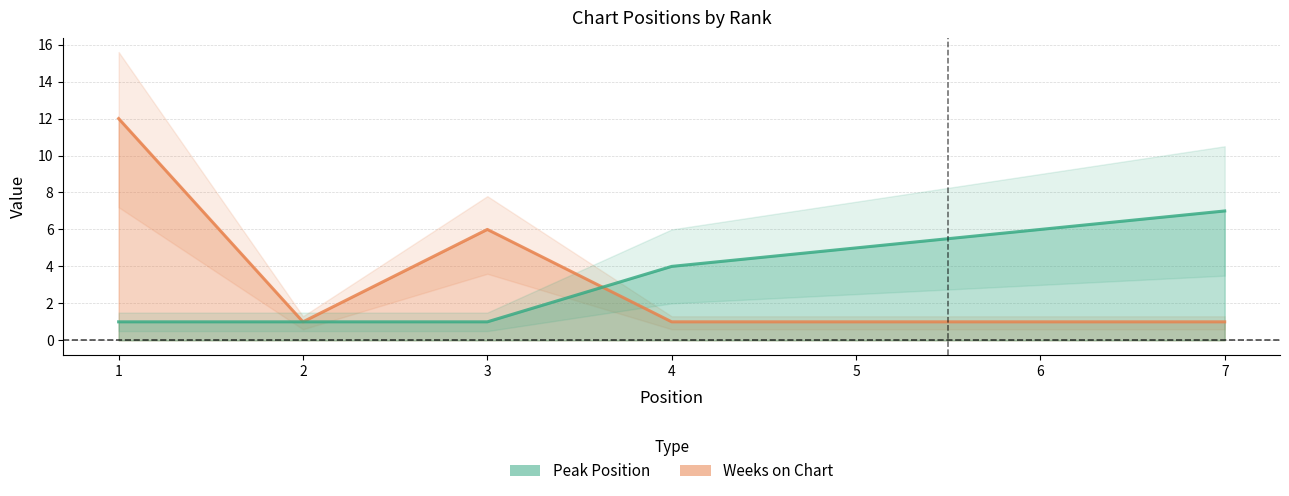

Reading left to right, extract all data points from this chart.

Peak Position: 1	1	1	4	5	6	7
Weeks on Chart: 12	1	6	1	1	1	1